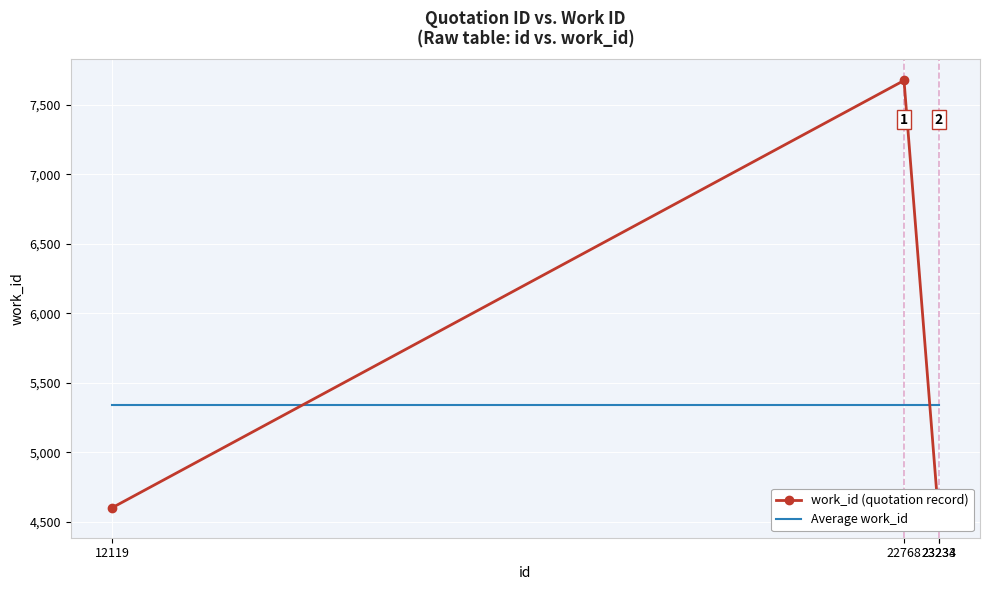

The value of work_id (quotation record) at 22768 is 7675.0. True or false?

True